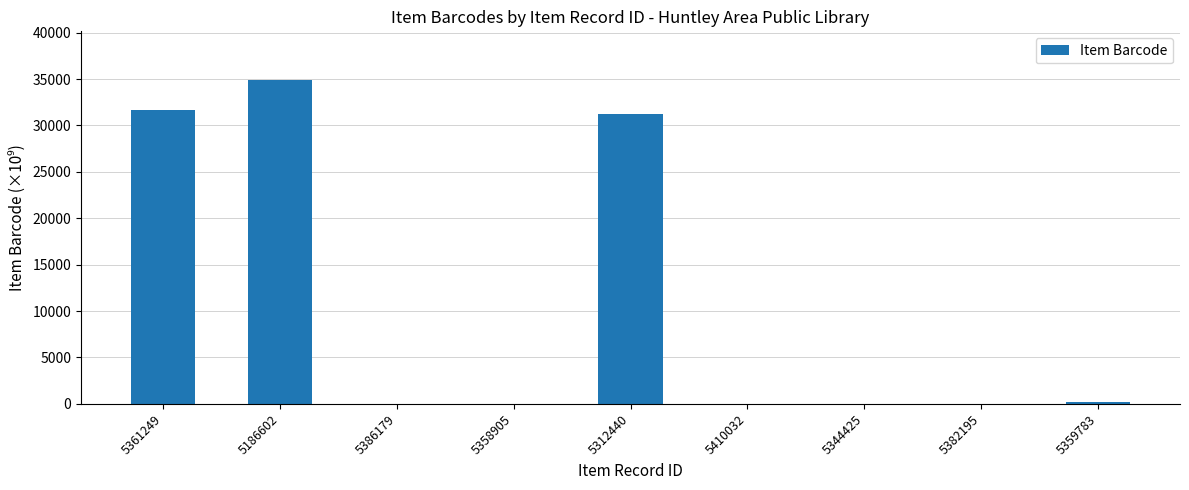

What is the approximate value at 5361249?

31667.1